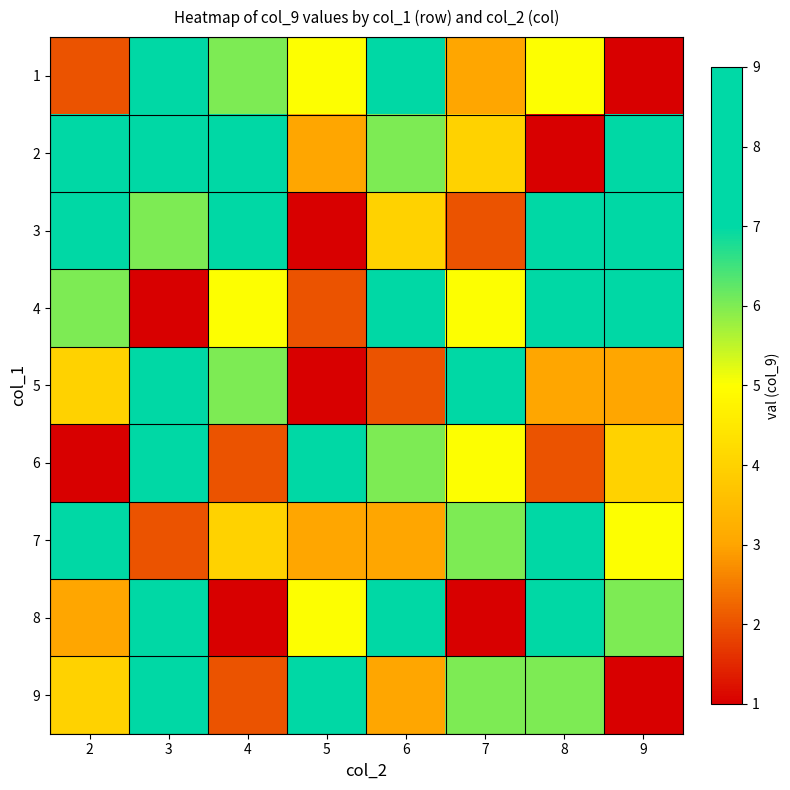

Reading left to right, what are all the values shown in this chart?

1: 2=2	3=8	4=6	5=5	6=7	7=3	8=5	9=1
2: 2=9	3=8	4=7	5=3	6=6	7=4	8=1	9=9
3: 2=8	3=6	4=9	5=1	6=4	7=2	8=9	9=8
4: 2=6	3=1	4=5	5=2	6=8	7=5	8=9	9=7
5: 2=4	3=9	4=6	5=1	6=2	7=8	8=3	9=3
6: 2=1	3=8	4=2	5=9	6=6	7=5	8=2	9=4
7: 2=9	3=2	4=4	5=3	6=3	7=6	8=7	9=5
8: 2=3	3=7	4=1	5=5	6=7	7=1	8=8	9=6
9: 2=4	3=9	4=2	5=7	6=3	7=6	8=6	9=1